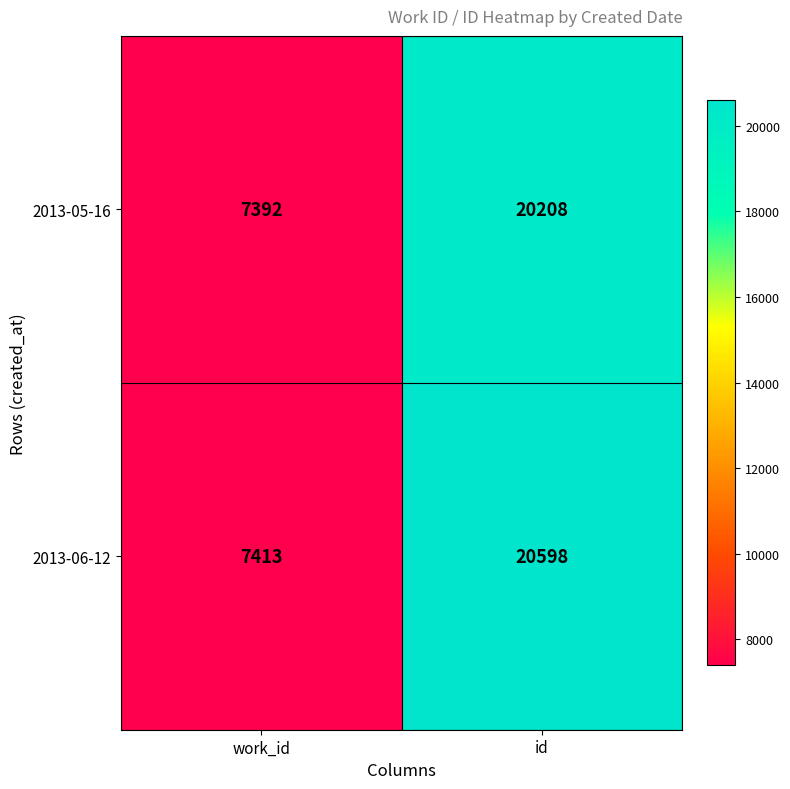

How many series are shown in this chart?

2